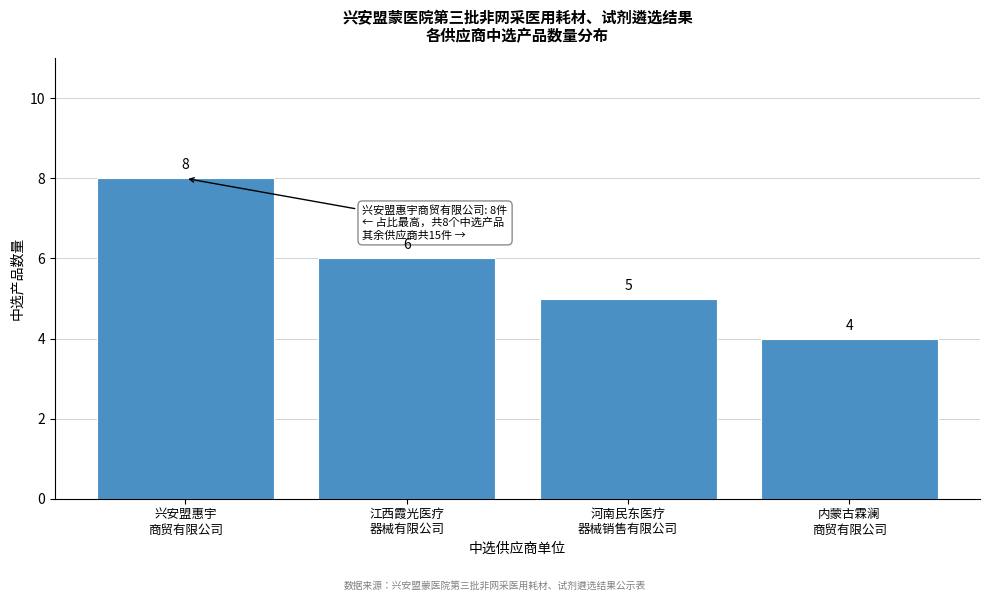

Reading left to right, transcribe all the data shown in this chart.

8	6	5	4